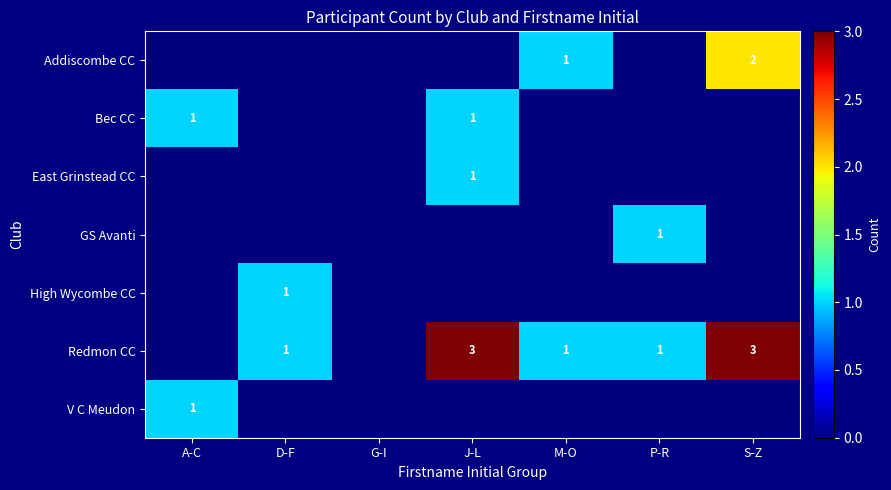

Is the value of High Wycombe CC at D-F greater than the value of Redmon CC at J-L?

No